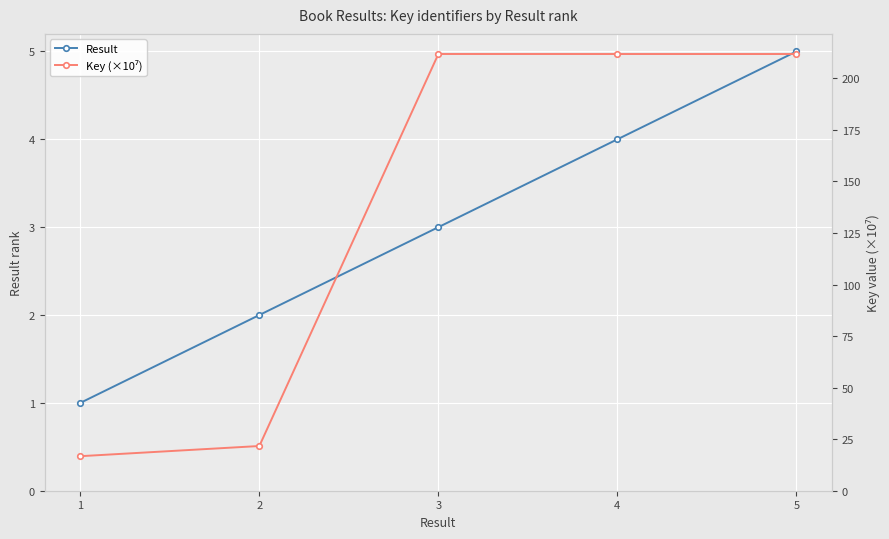

What is the approximate value of Result at 2?

2